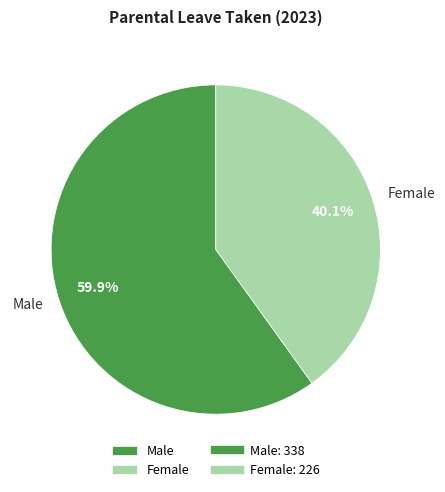

Which has a higher value, Male or Female?

Male